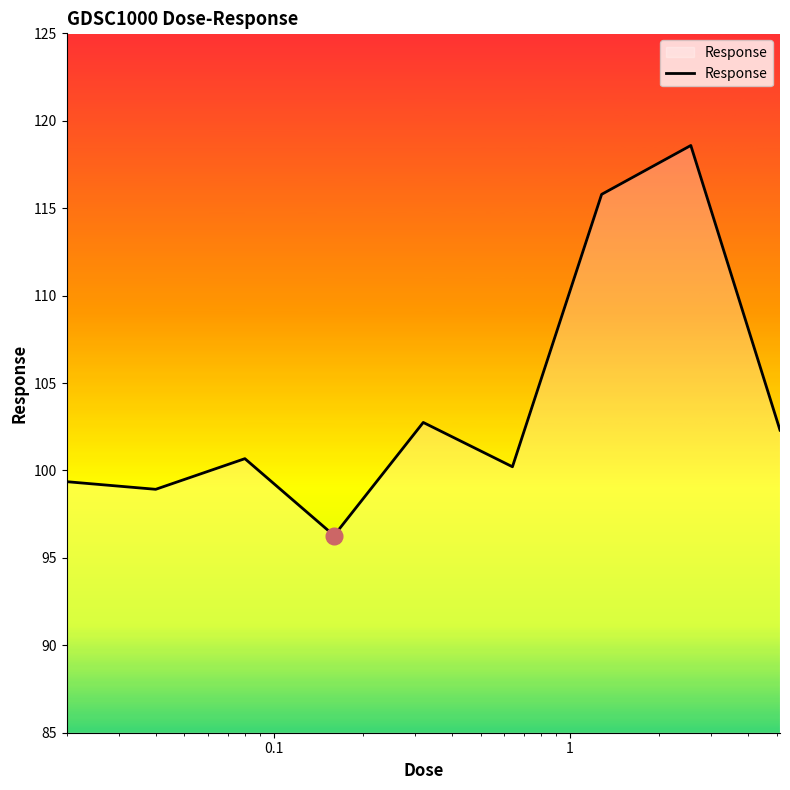

What is the difference between the maximum and minimum values?

22.3